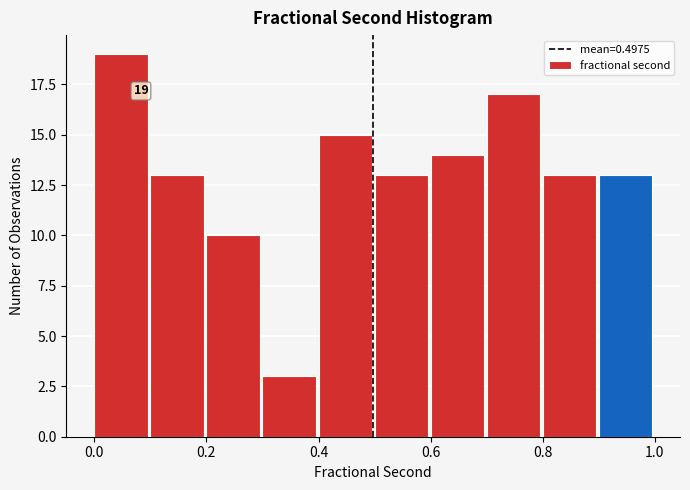

Which range on the x-axis has the tallest bar?

0.0 to 0.1